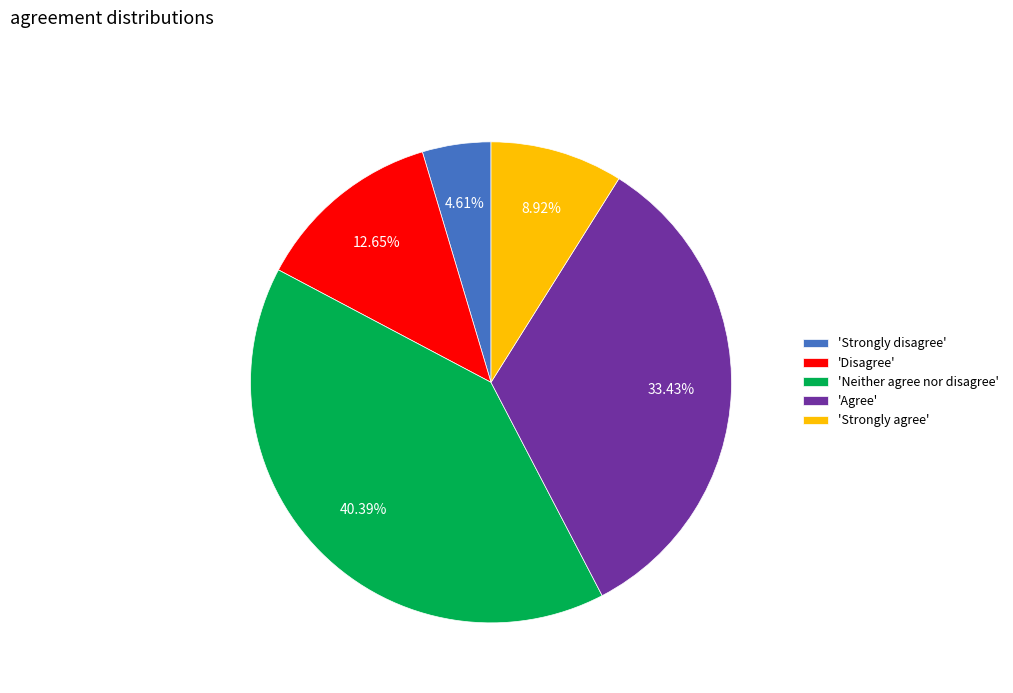

Does 'Neither agree nor disagree' account for over 50% of the chart?

No